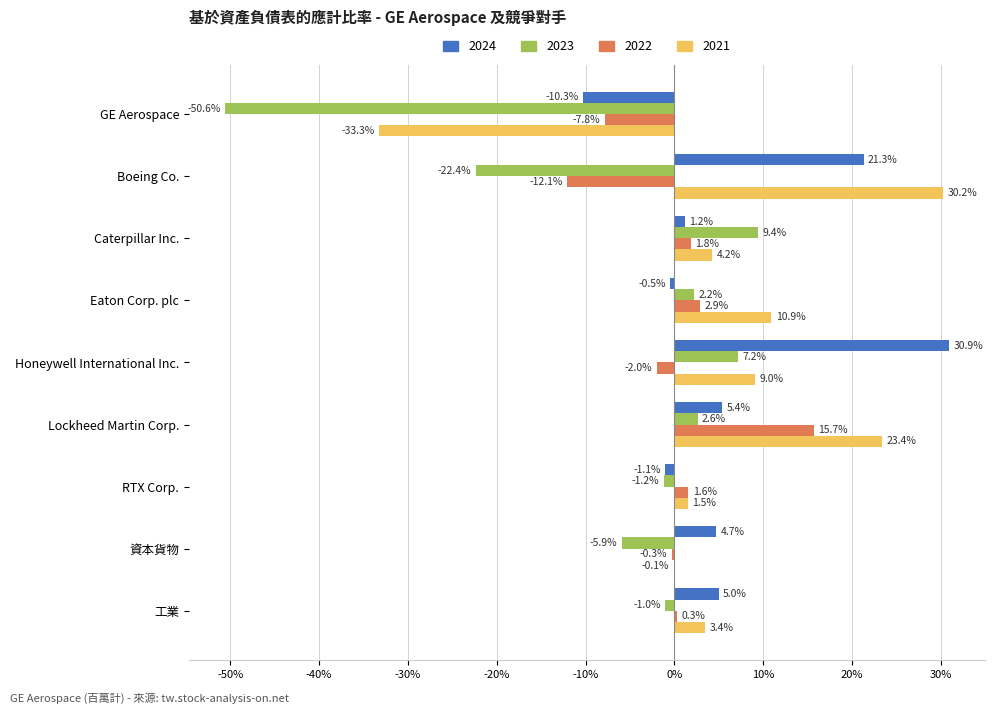

Between Caterpillar Inc. and Lockheed Martin Corp., which is larger?

Lockheed Martin Corp.